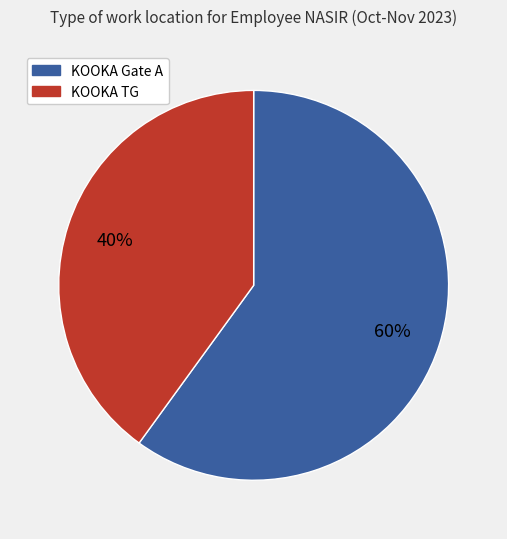

Which has a higher value, KOOKA TG or KOOKA Gate A?

KOOKA Gate A